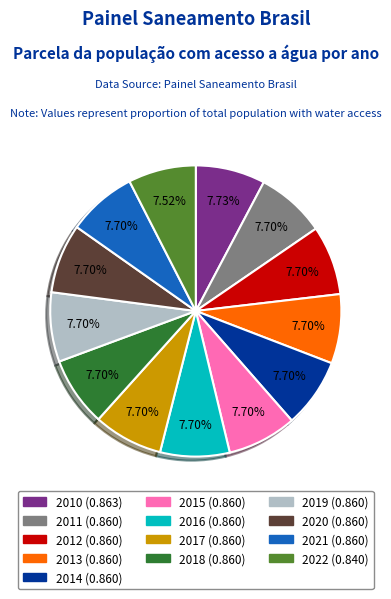

Combined, what portion of the pie is 2010 and 2019?

15.4%